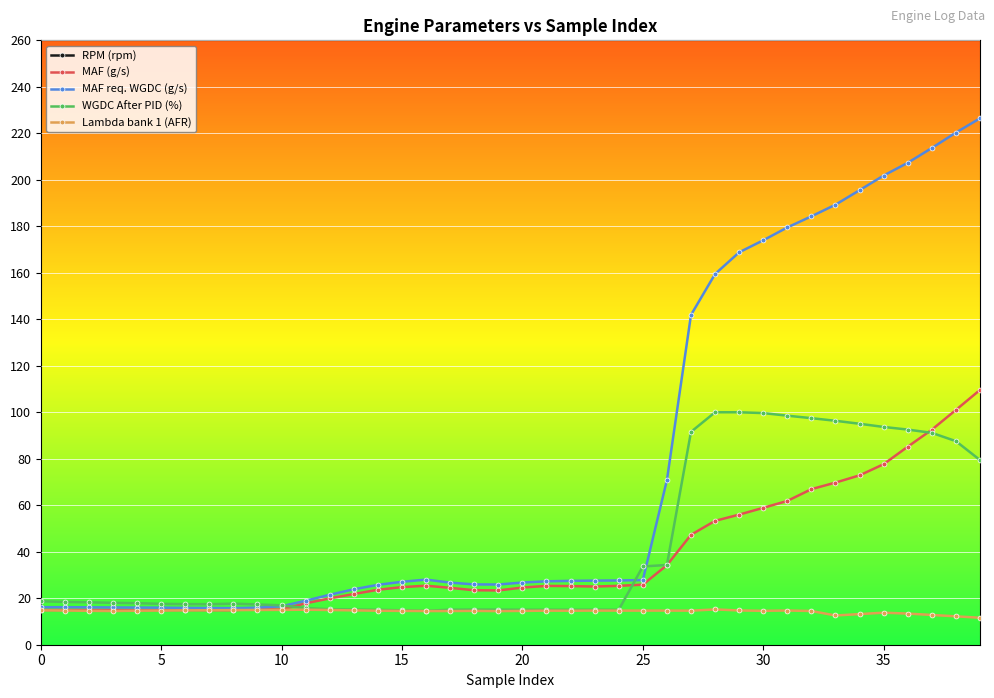

True or false: Lambda bank 1 (AFR) and MAF req. WGDC (g/s) cross at least once.

False